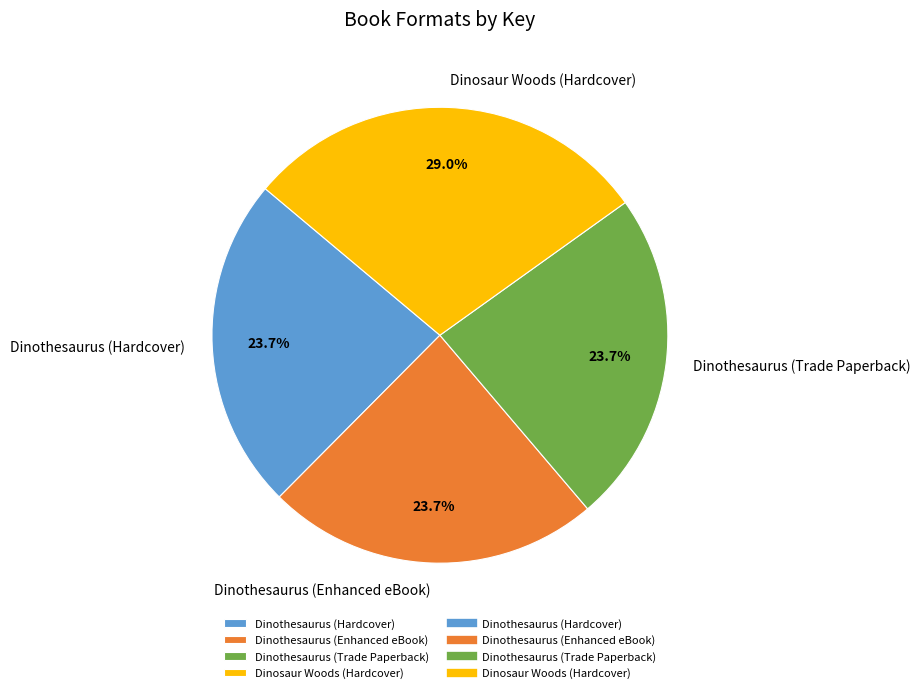

Combined, do Dinosaur Woods (Hardcover) and Dinothesaurus (Hardcover) account for over 50%?

Yes